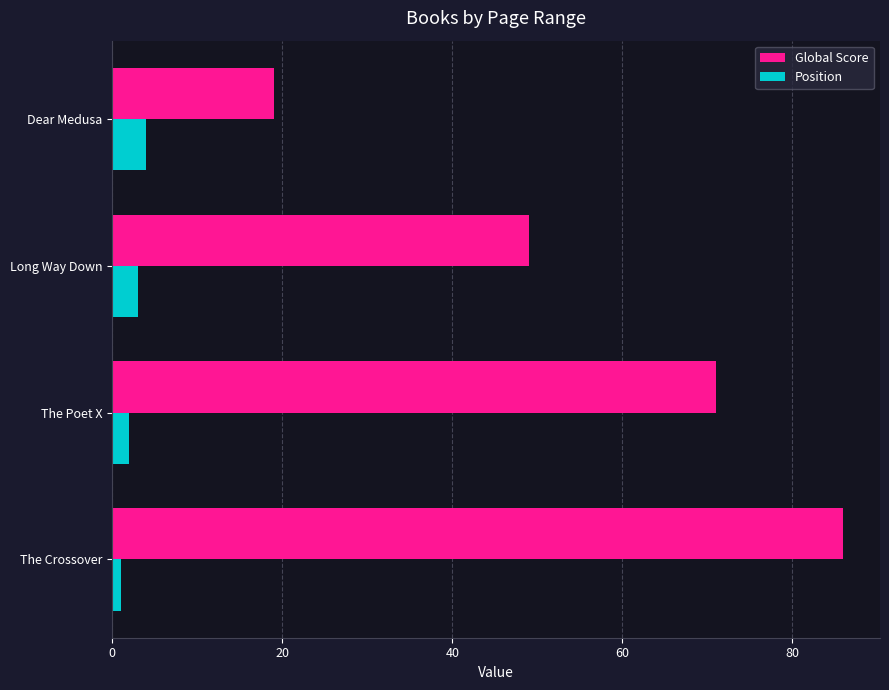

Read the Position value at Dear Medusa.

4